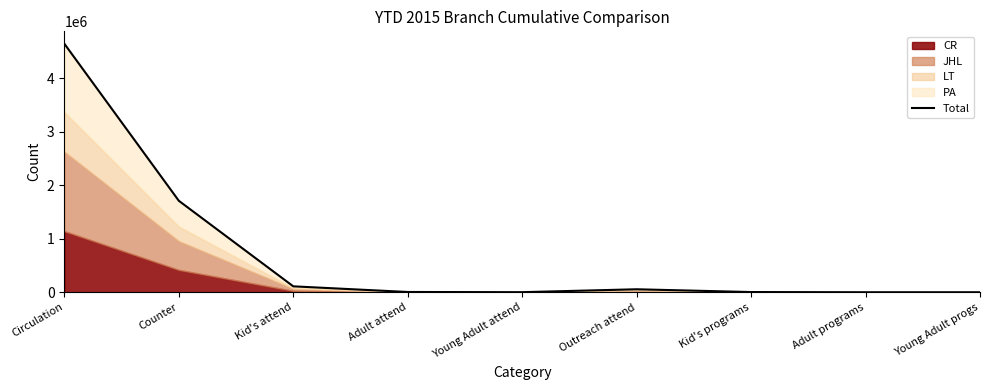

The value at Outreach attend is 55631. True or false?

True